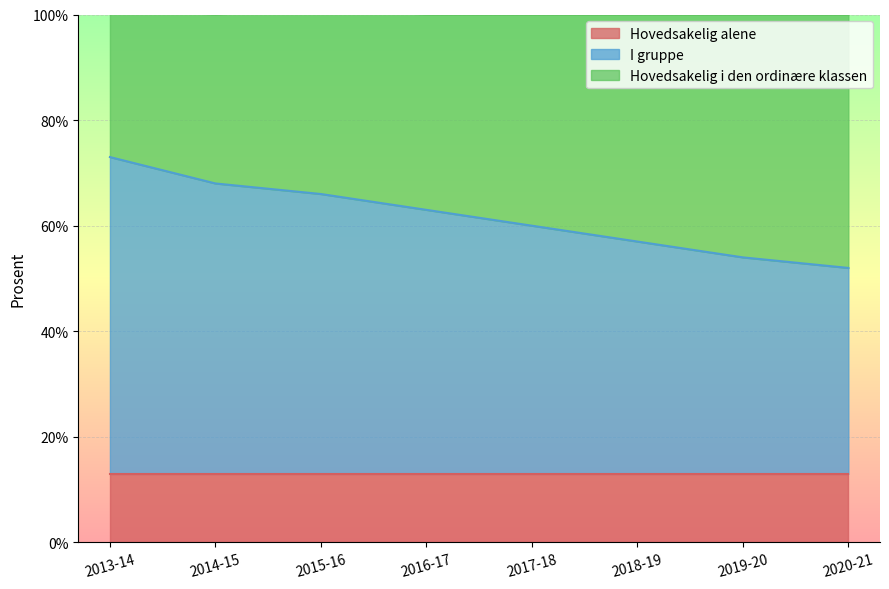

Rank the series at 2015-16 from lowest to highest value.

Hovedsakelig alene, Hovedsakelig i den ordinære klassen, I gruppe